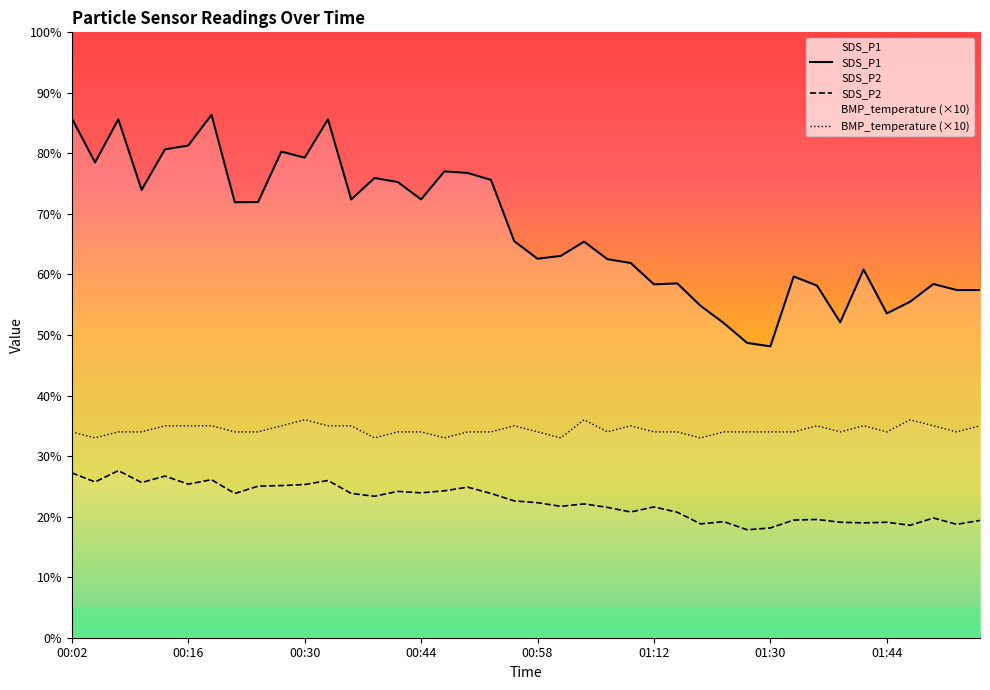

Reading left to right, what are all the values shown in this chart?

SDS_P1: 00:02=85.8	00:05=78.5	00:07=85.6	00:10=74.0	00:13=80.7	00:16=81.3	00:19=86.4	00:22=71.9	00:25=72.0	00:28=80.3	00:30=79.3	00:33=85.6	00:36=72.4	00:39=75.9	00:42=75.3	00:44=72.4	00:47=77.0	00:50=76.8	00:53=75.6	00:56=65.5	00:58=62.6	01:01=63.1	01:04=65.4	01:07=62.5	01:10=61.9	01:12=58.4	01:15=58.5	01:18=54.8	01:24=52.0	01:27=48.7	01:30=48.1	01:33=59.7	01:36=58.2	01:39=52.1	01:41=60.8	01:44=53.6	01:47=55.5	01:50=58.4	01:53=57.4	01:55=57.4
SDS_P2: 00:02=27.2	00:05=25.7	00:07=27.6	00:10=25.6	00:13=26.7	00:16=25.4	00:19=26.1	00:22=23.8	00:25=25.0	00:28=25.1	00:30=25.3	00:33=26.0	00:36=23.8	00:39=23.4	00:42=24.2	00:44=23.9	00:47=24.3	00:50=24.9	00:53=23.8	00:56=22.6	00:58=22.3	01:01=21.7	01:04=22.1	01:07=21.5	01:10=20.8	01:12=21.6	01:15=20.7	01:18=18.8	01:24=19.2	01:27=17.8	01:30=18.1	01:33=19.4	01:36=19.5	01:39=19.1	01:41=19.0	01:44=19.1	01:47=18.6	01:50=19.8	01:53=18.7	01:55=19.4
BMP_temperature: 00:02=34.0	00:05=33.0	00:07=34.0	00:10=34.0	00:13=35.0	00:16=35.0	00:19=35.0	00:22=34.0	00:25=34.0	00:28=35.0	00:30=36.0	00:33=35.0	00:36=35.0	00:39=33.0	00:42=34.0	00:44=34.0	00:47=33.0	00:50=34.0	00:53=34.0	00:56=35.0	00:58=34.0	01:01=33.0	01:04=36.0	01:07=34.0	01:10=35.0	01:12=34.0	01:15=34.0	01:18=33.0	01:24=34.0	01:27=34.0	01:30=34.0	01:33=34.0	01:36=35.0	01:39=34.0	01:41=35.0	01:44=34.0	01:47=36.0	01:50=35.0	01:53=34.0	01:55=35.0